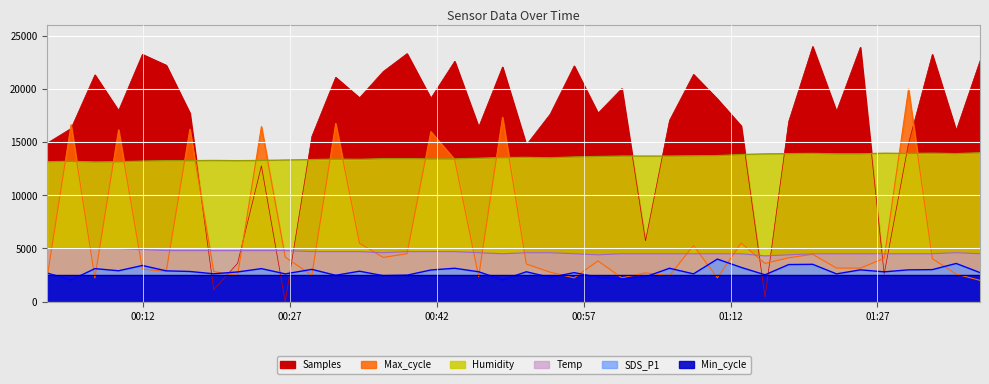

Which category has the highest value in the SDS_P1 series?

2021/11/23 01:10:39